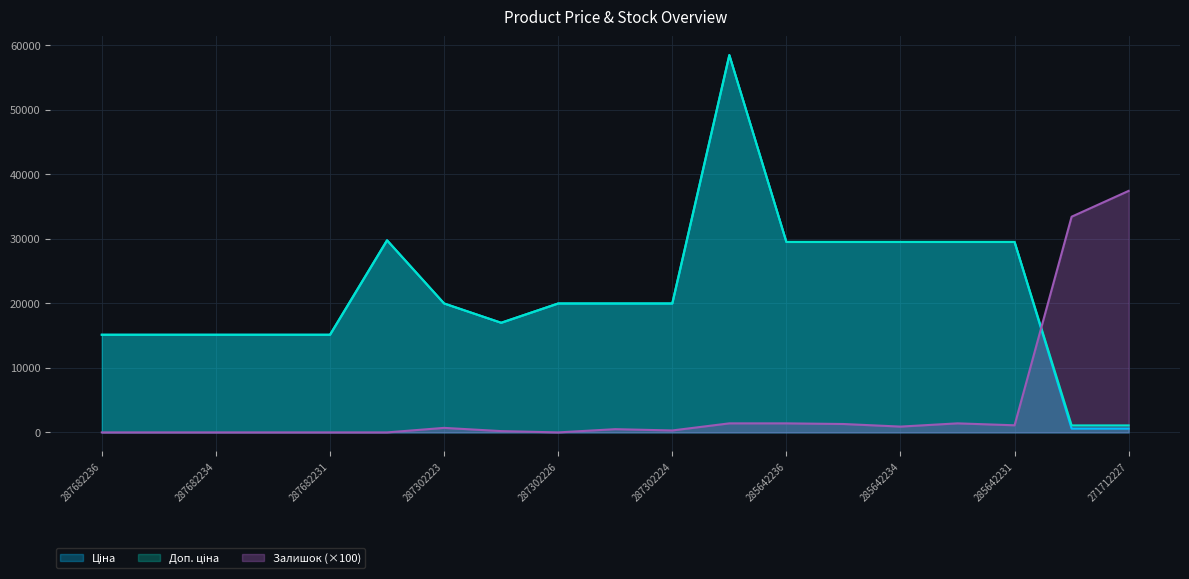

Which series has the largest range (max minus min)?

Ціна